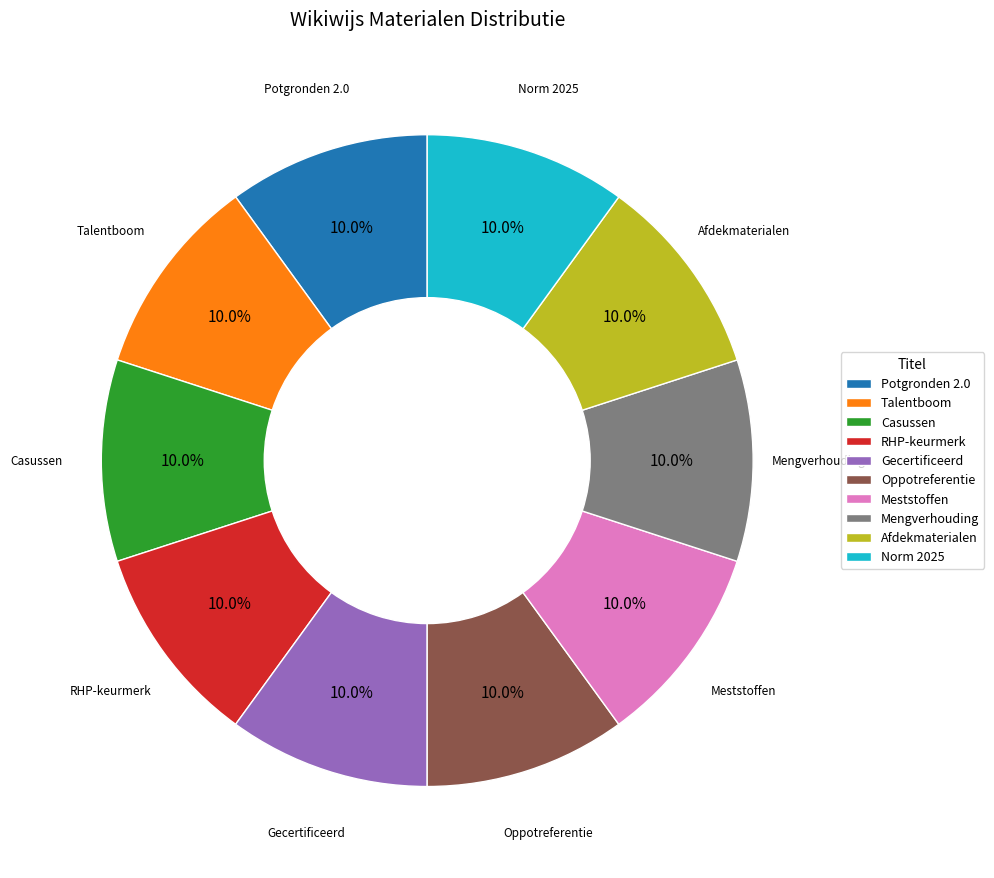

How many slices are in this pie chart?

10